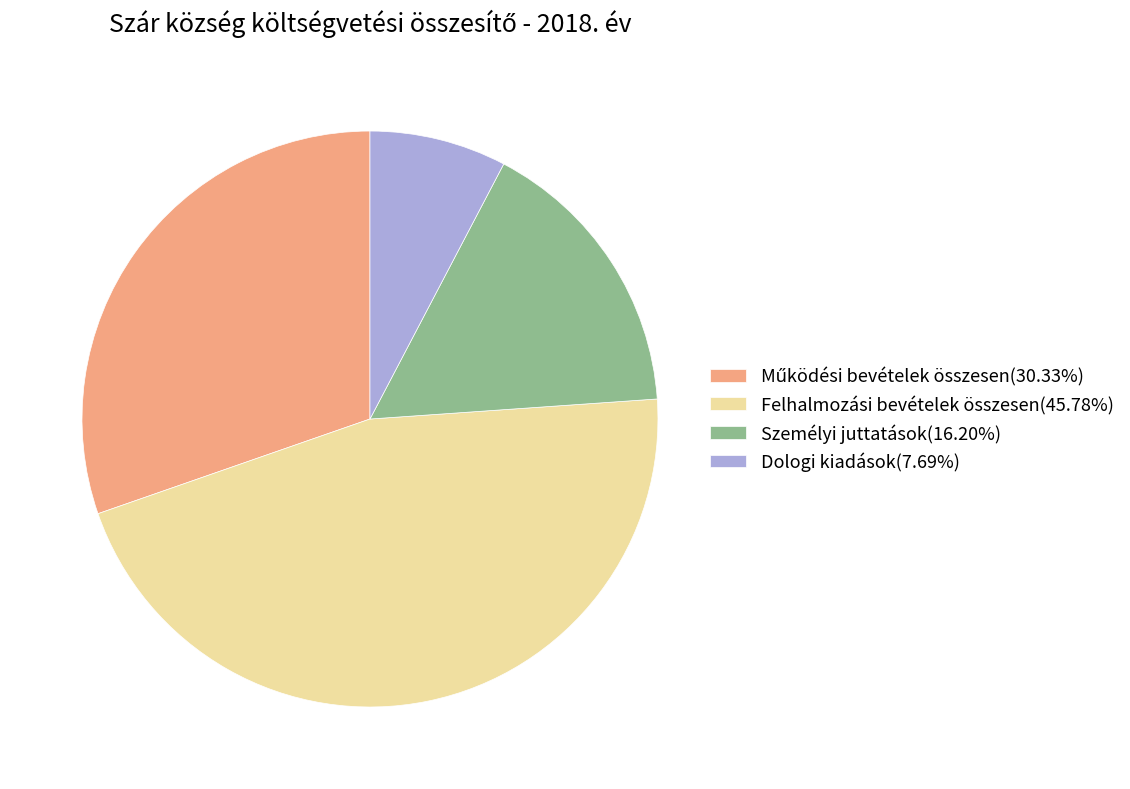

Is there any slice that represents more than half of the pie?

No